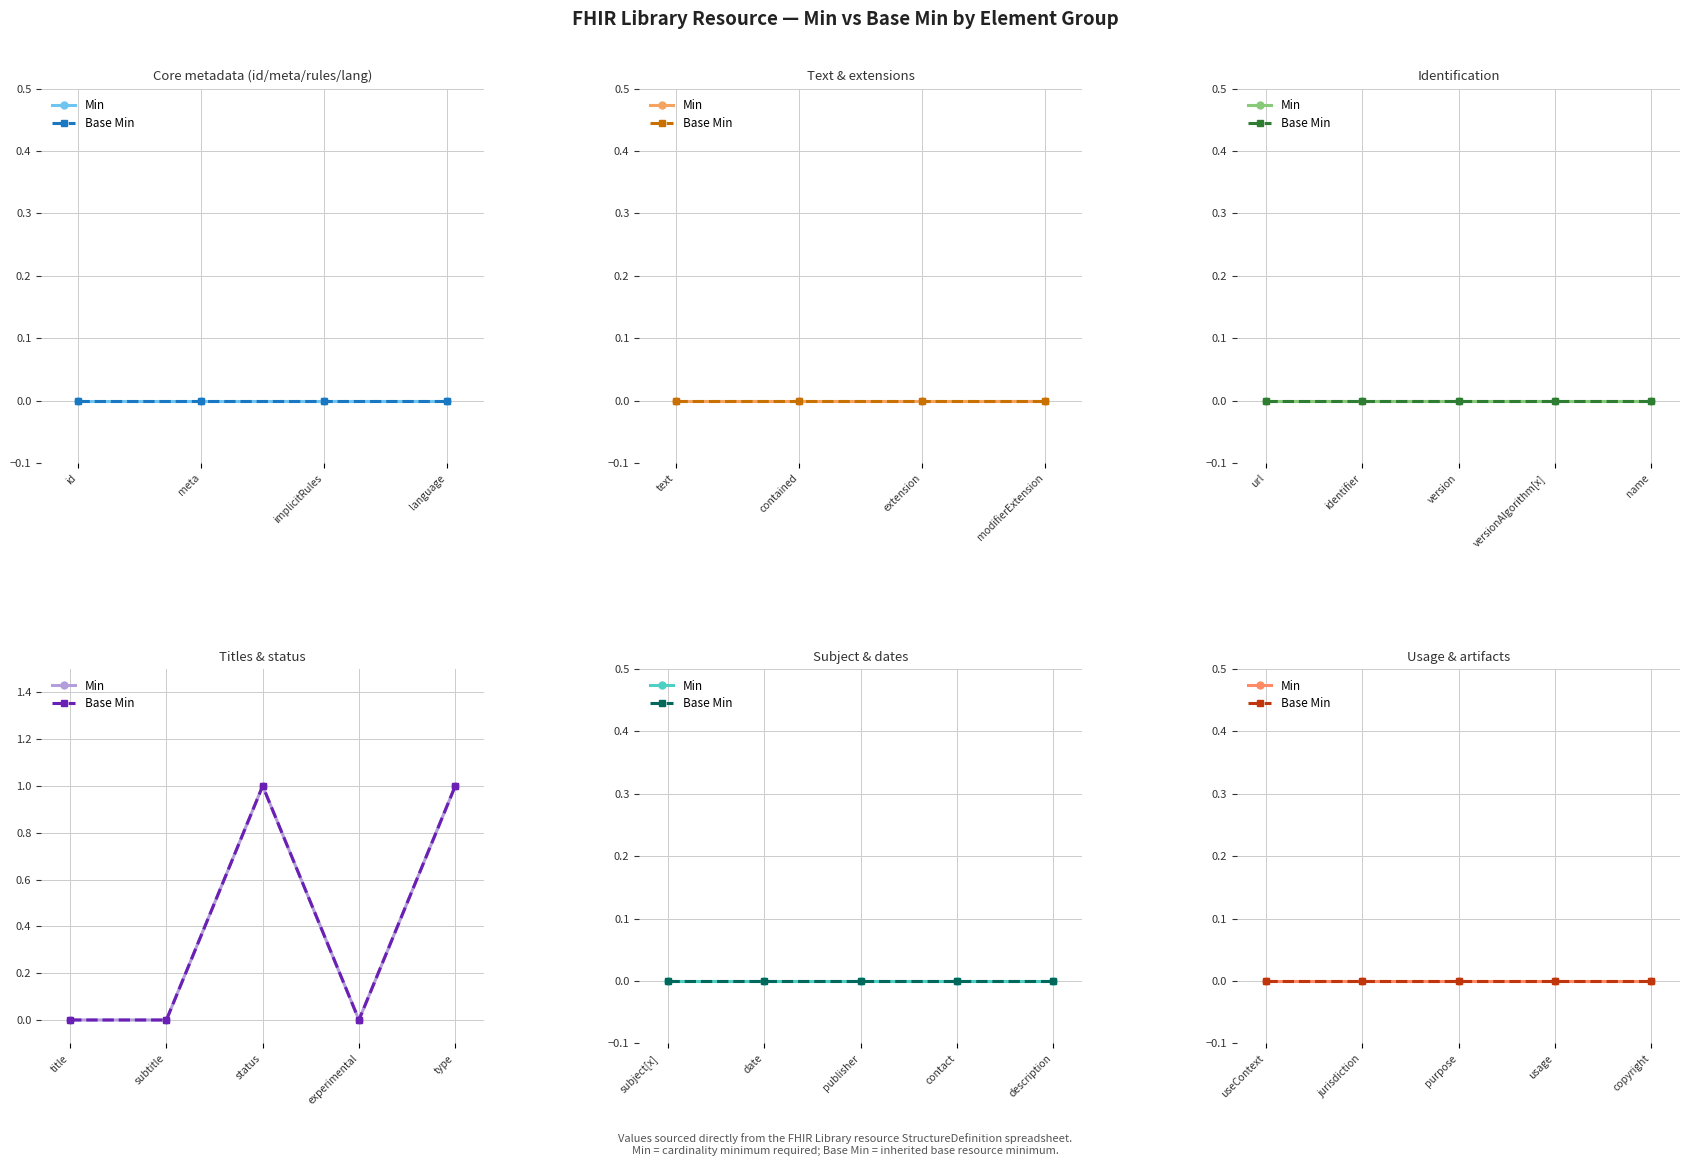

What is the maximum value shown in the chart?

1